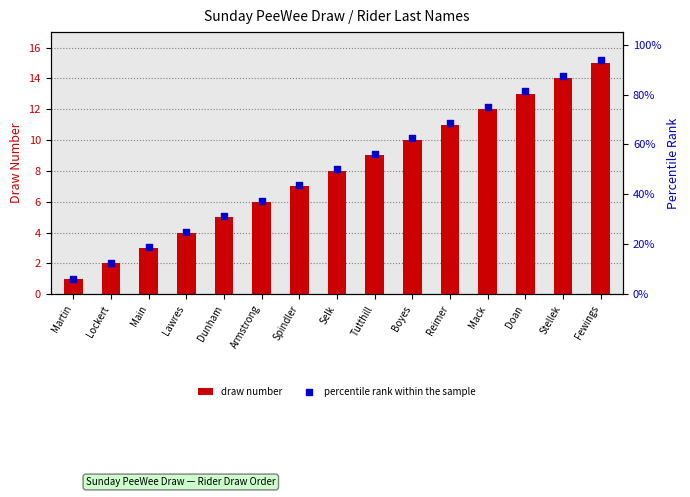

What are all the series names shown in the legend?

draw number, percentile rank within the sample